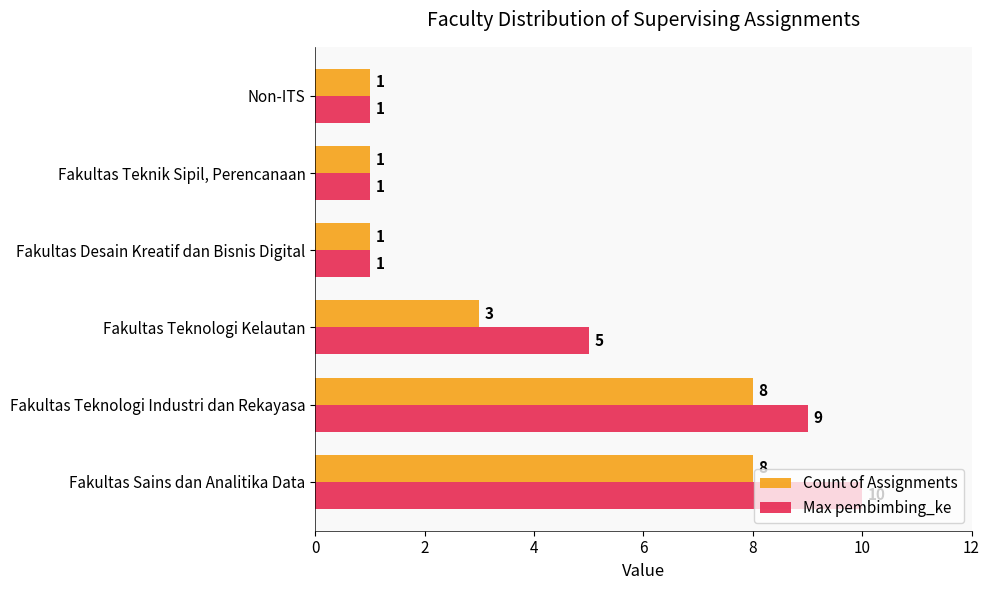

The value of Count of Assignments at Fakultas Sains dan Analitika Data is 8. True or false?

True